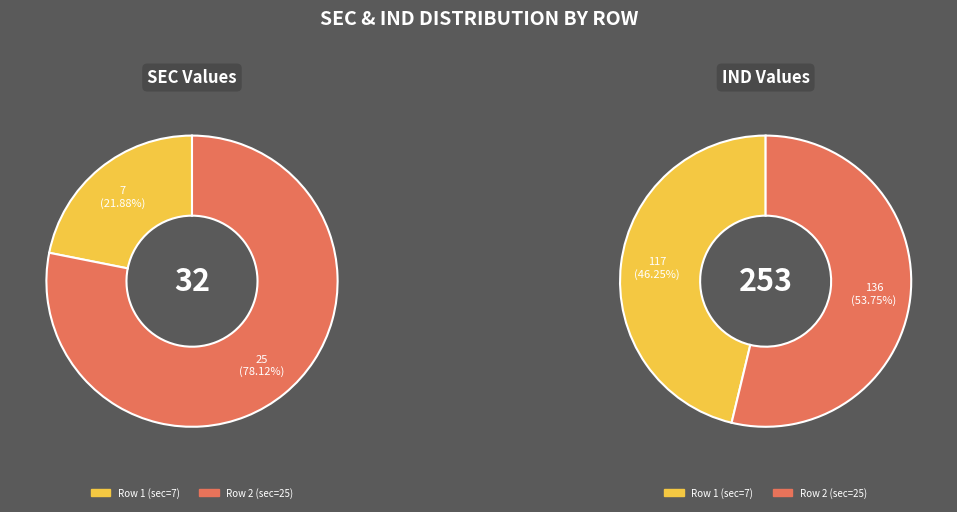

Is it true that 25 is 66% of the pie?

False